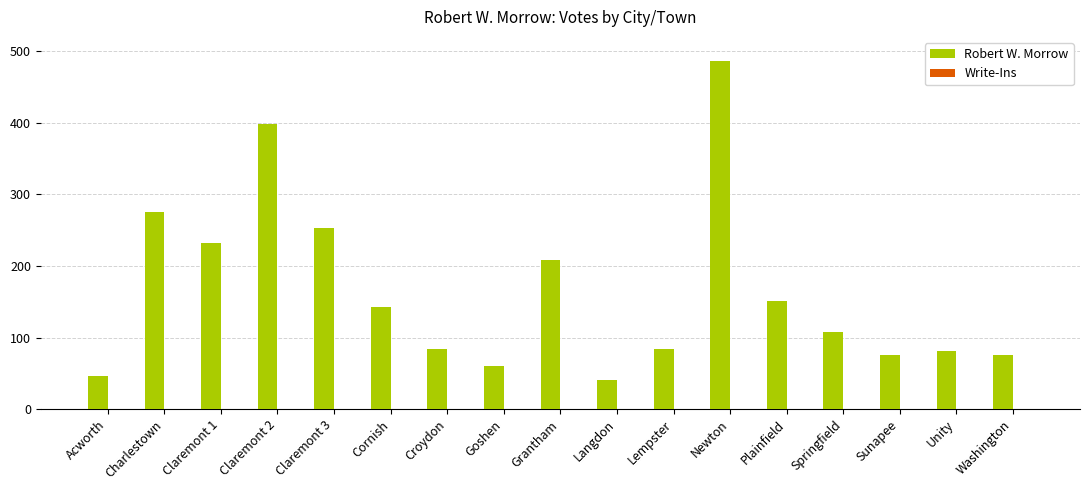

Reading left to right, list all the values displayed in this chart.

Acworth=46	Charlestown=275	Claremont 1=232	Claremont 2=398	Claremont 3=253	Cornish=142	Croydon=84	Goshen=60	Grantham=209	Langdon=41	Lempster=84	Newton=487	Plainfield=151	Springfield=108	Sunapee=76	Unity=81	Washington=76